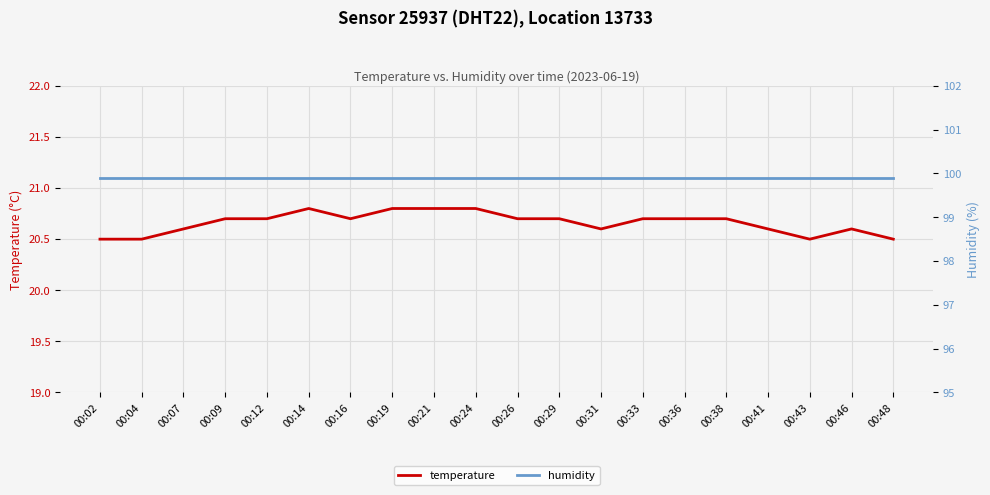

What is the value of the humidity point at the 12th from the left?

99.9